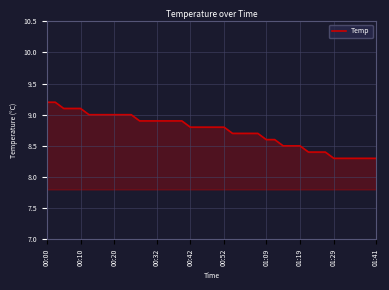

What is the minimum value shown in the chart?

8.3